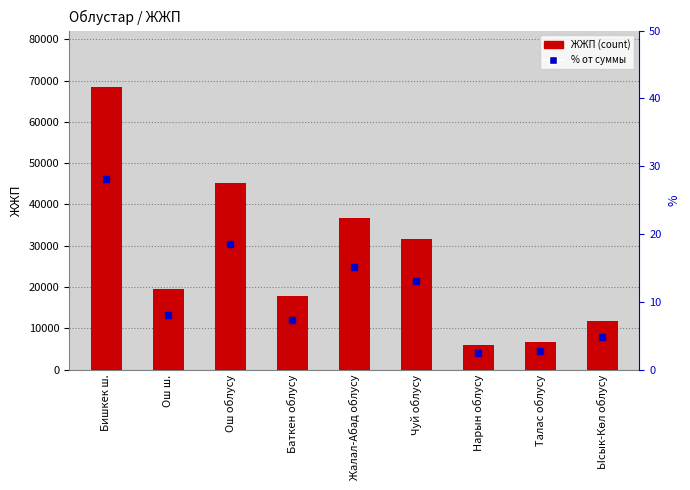

What is the total value across all series at Нарын облусу?

5889.4